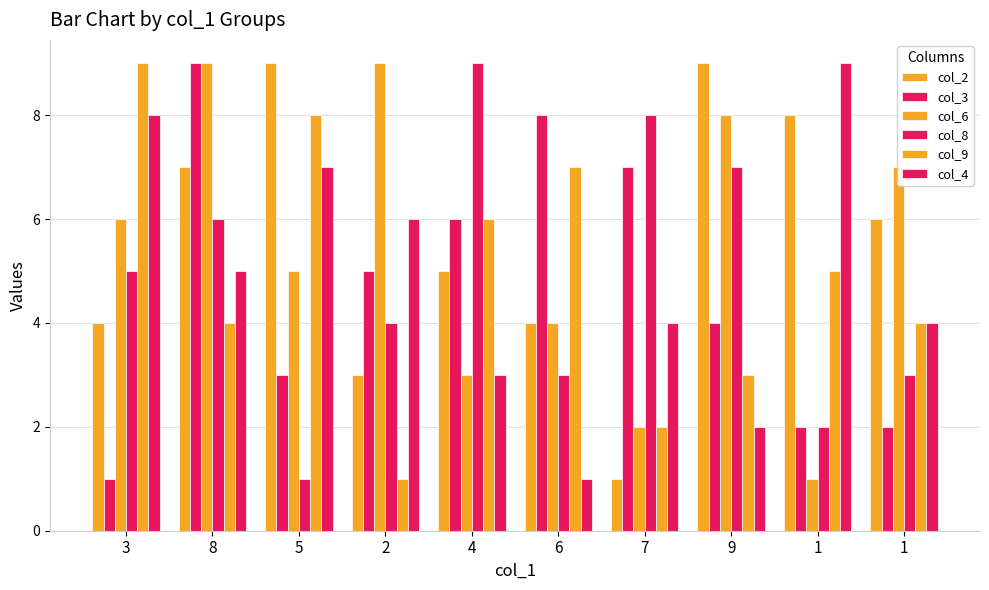

Which series has the largest range (max minus min)?

col_2